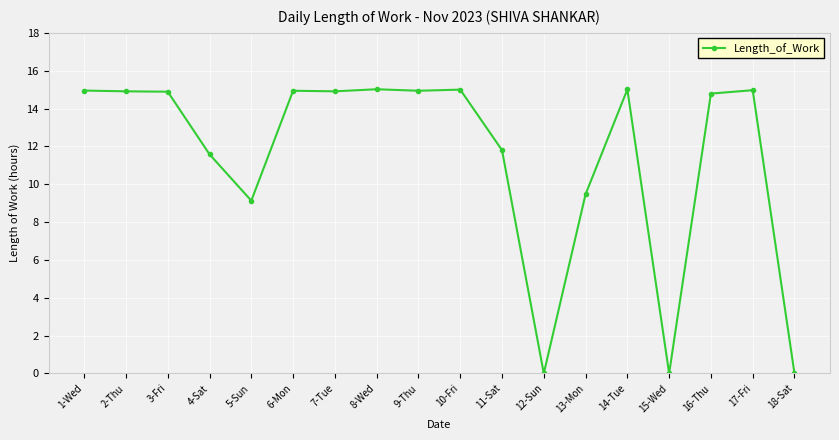

What is the maximum value shown in the chart?

15.0